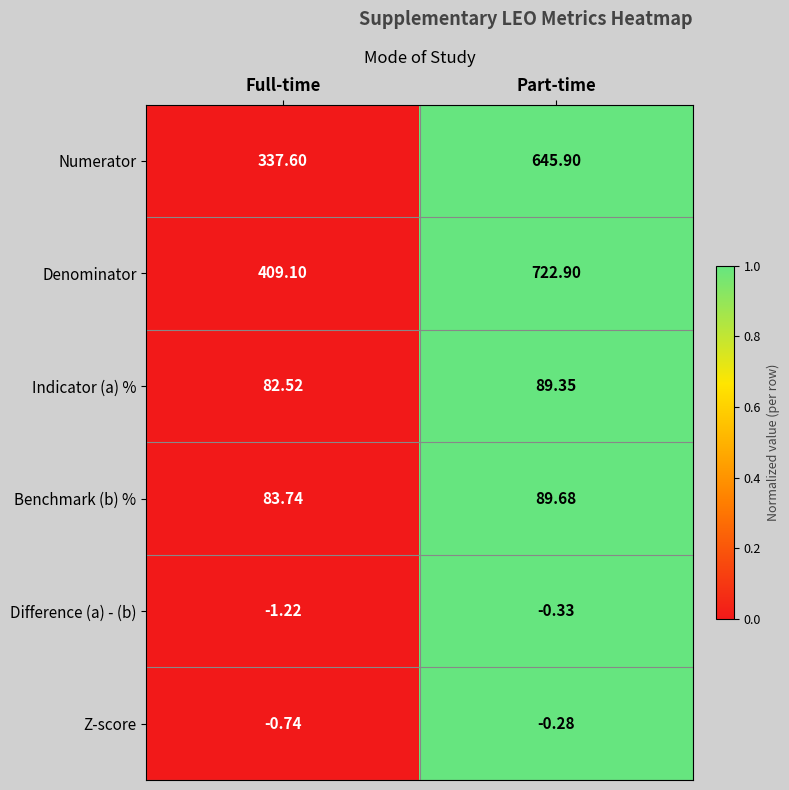

Which label corresponds to the smallest value in the chart?

Full-time